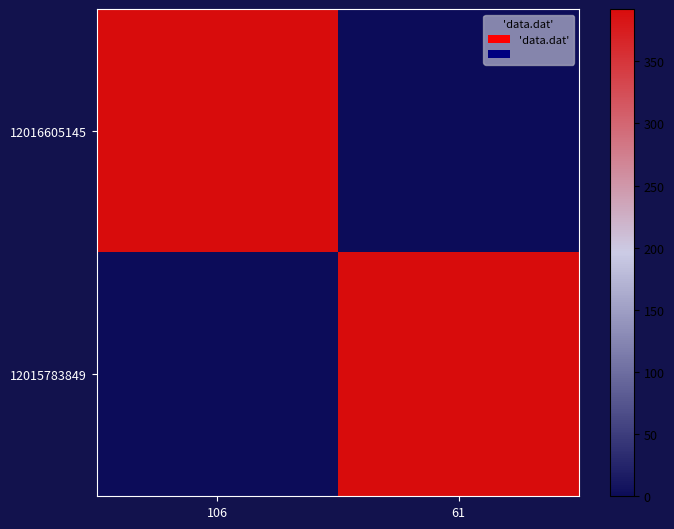

Between 106 and 61, which series saw the biggest shift?

12016605145